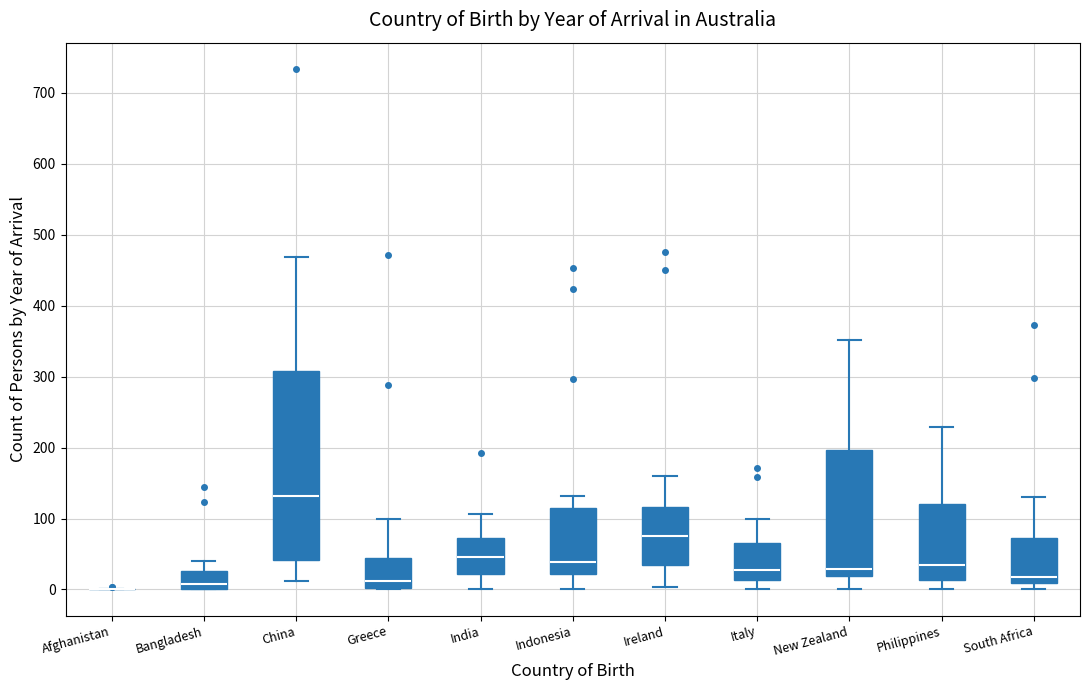

Reading left to right, transcribe this box plot: for each box, give where its median line is, the range the box spans, and where its two whiskers end, as read against the y-axis. The values are not printed on the chart, so give them approximately, as read against the axis.

Afghanistan: box collapsed to a line at 0, whiskers 0 to 0
Bangladesh: median 10, box 0 to 30, whiskers 0 to 40
China: median 130, box 40 to 310, whiskers 10 to 470
Greece: median 10, box 0 to 50, whiskers 0 to 100
India: median 50, box 20 to 70, whiskers 0 to 110
Indonesia: median 40, box 20 to 120, whiskers 0 to 130
Ireland: median 80, box 30 to 120, whiskers 0 to 160
Italy: median 30, box 10 to 70, whiskers 0 to 100
New Zealand: median 30, box 20 to 200, whiskers 0 to 350
Philippines: median 30, box 10 to 120, whiskers 0 to 230
South Africa: median 20, box 10 to 70, whiskers 0 to 130